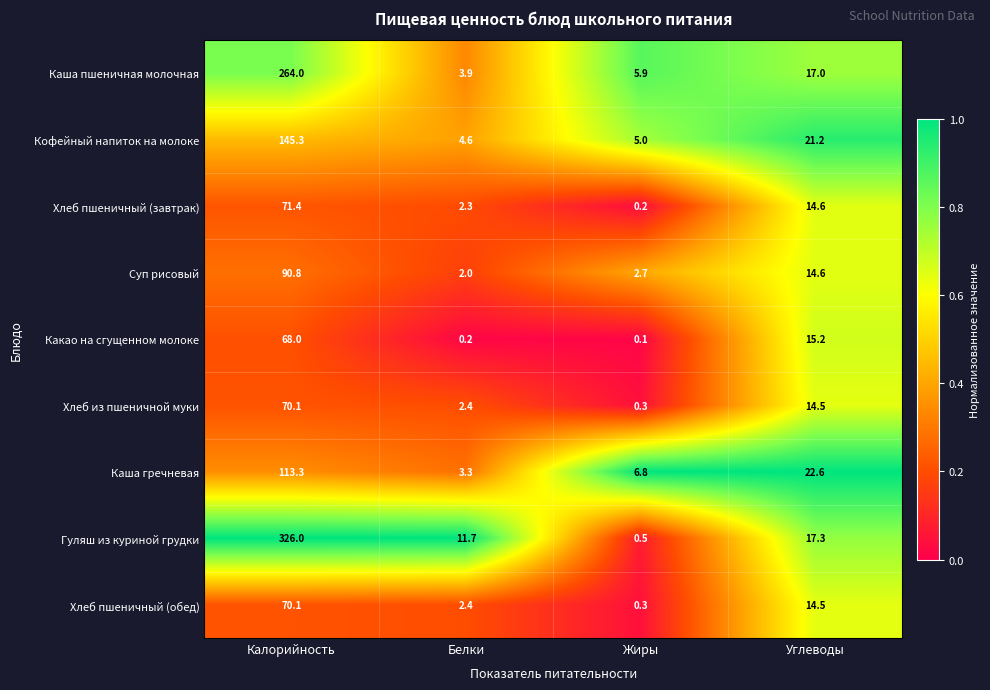

Is it true that Каша пшеничная молочная equals 1.7 at Жиры?

False